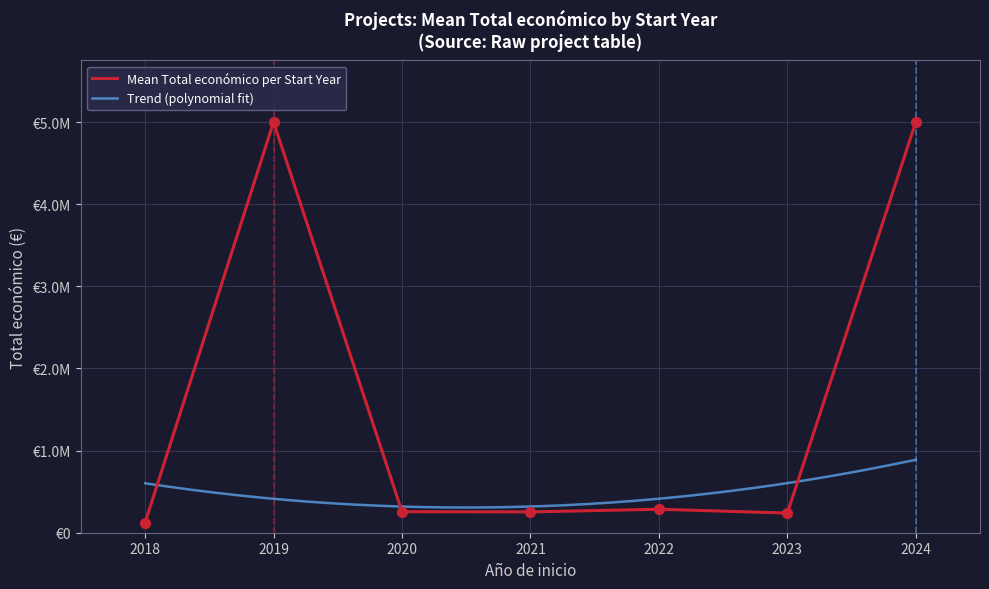

Between 2024 and 2021, which is larger?

2024